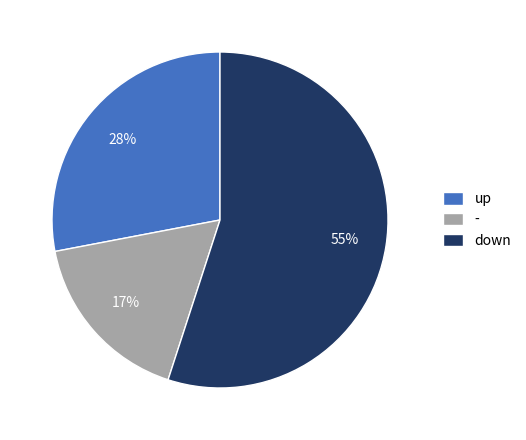

Which has a higher value, up or -?

up